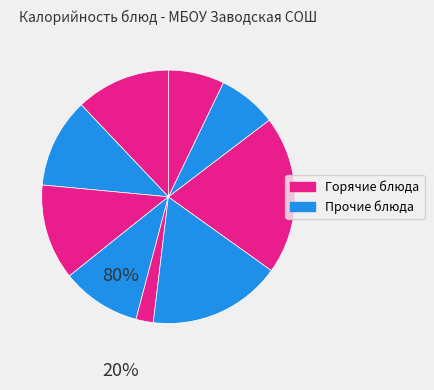

Which slice is the smallest?

Кукуруза